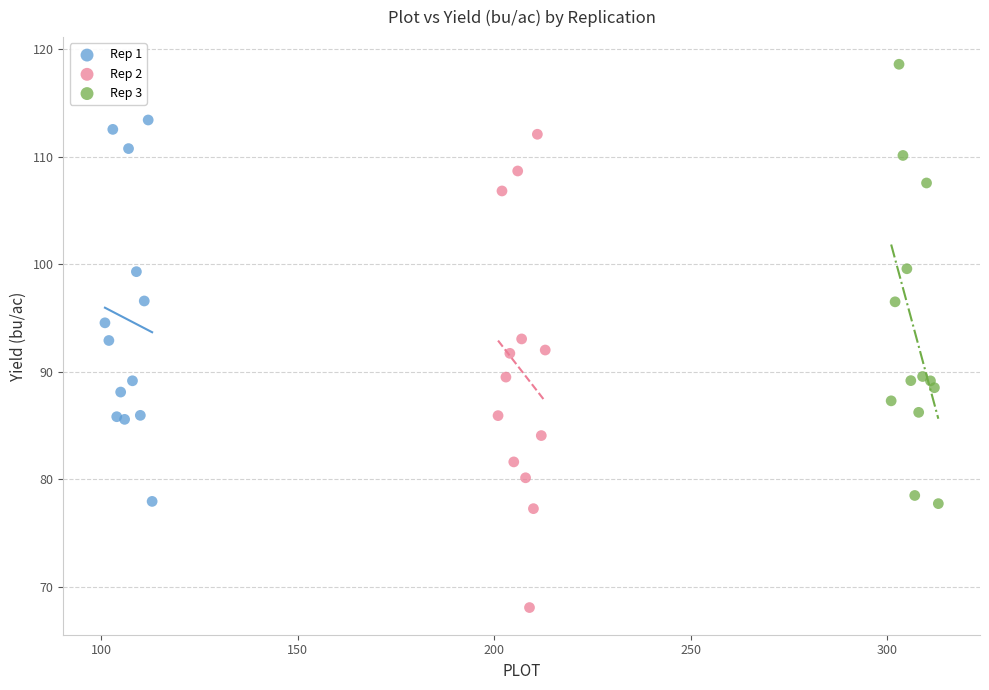

Which series reaches the minimum Y coordinate?

Rep 2